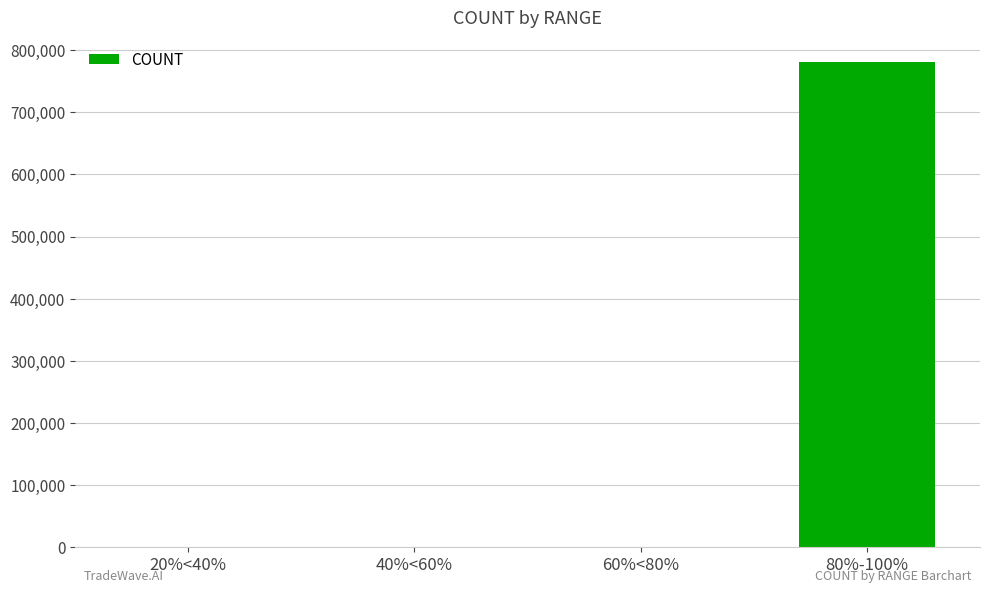

What is the sum of all values?

781089